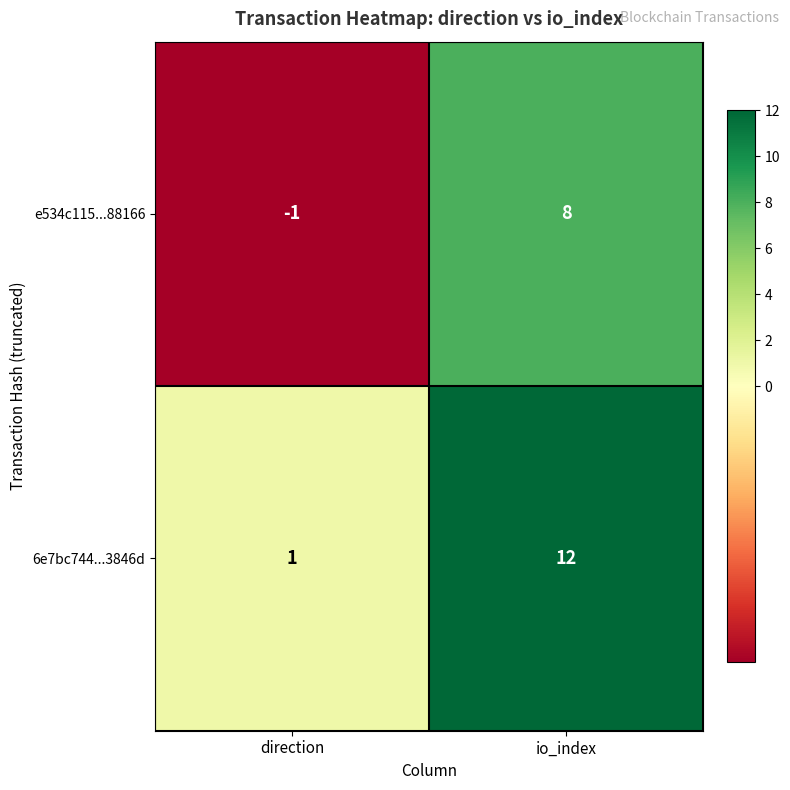

What is the sum of all 6e7bc744...3846d values?

13